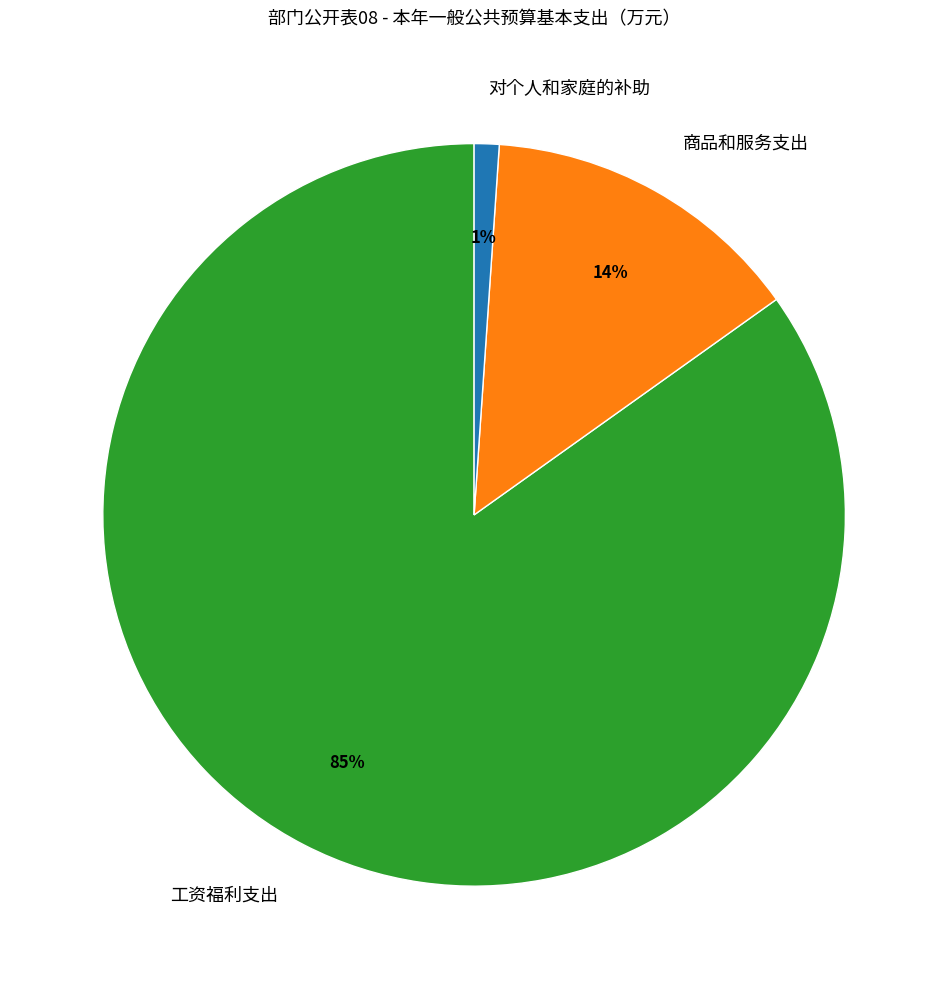

Which has a higher value, 商品和服务支出 or 对个人和家庭的补助?

商品和服务支出